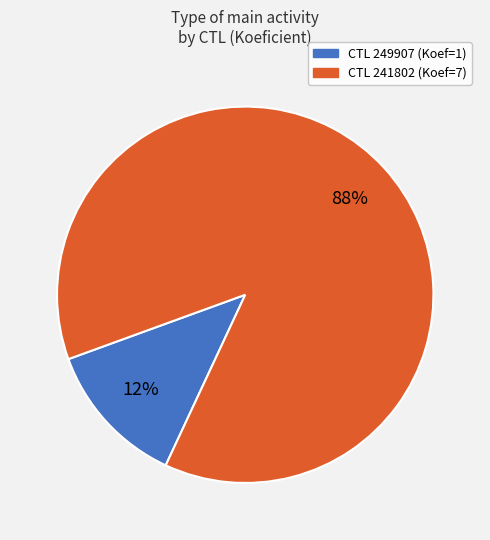

To the nearest percent, what is the average slice percentage?

50%